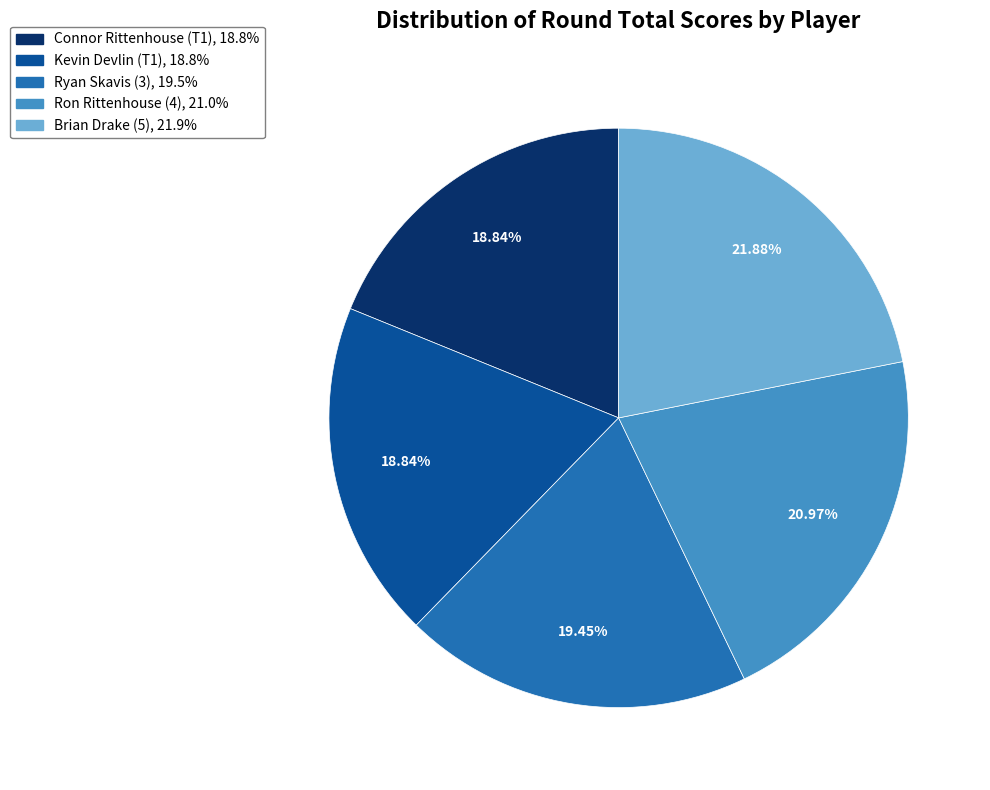

Is it true that Brian Drake (5) is 30% of the pie?

False